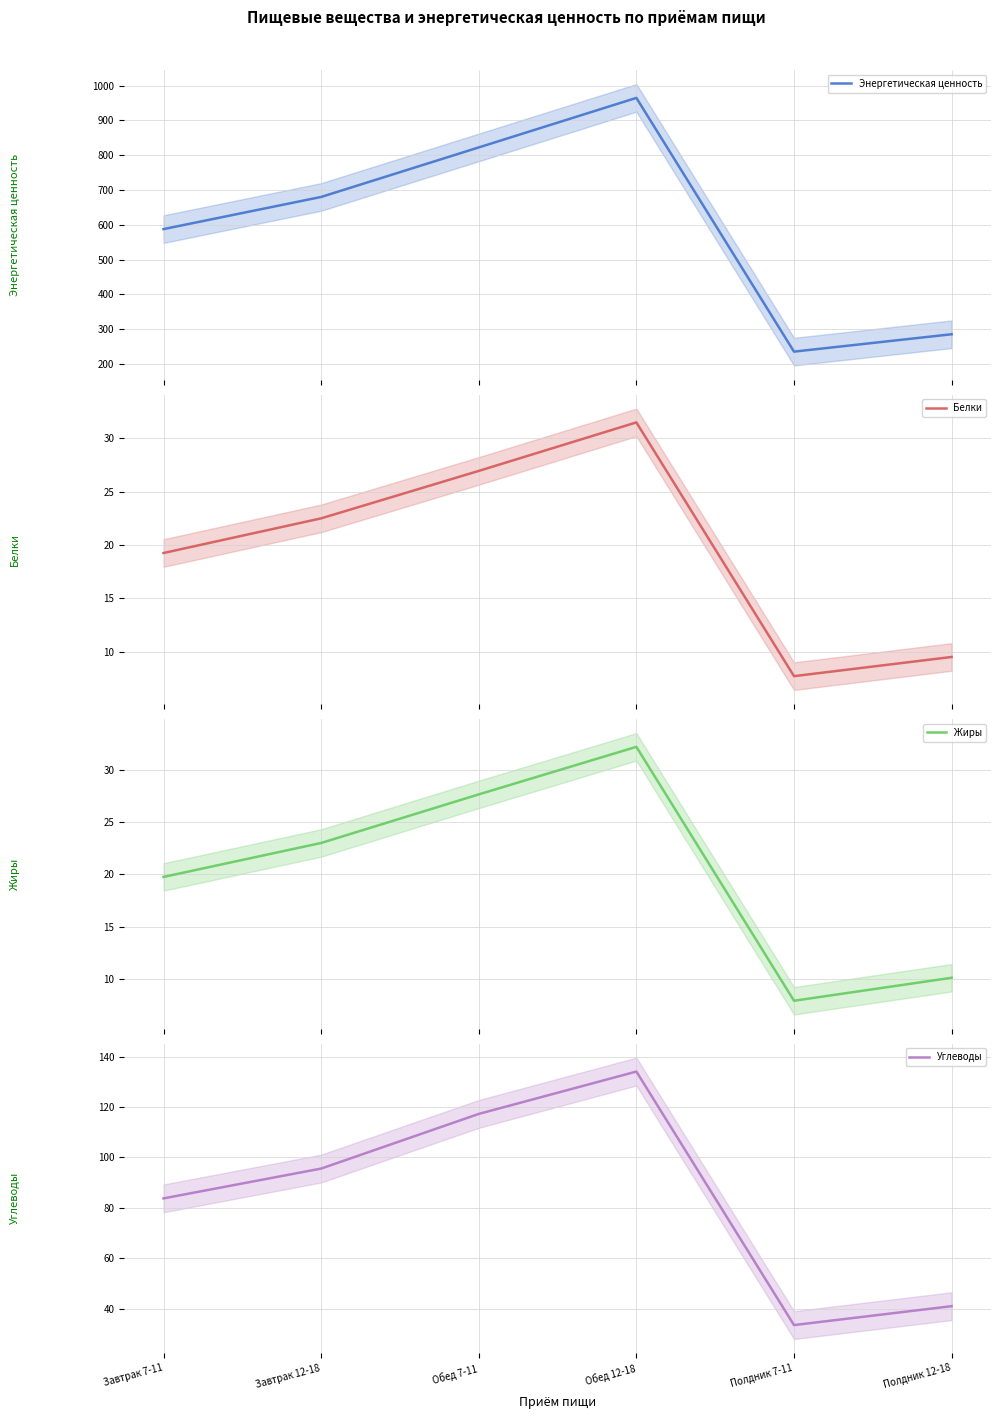

At which label is Углеводы closest to 83?

Завтрак 7-11